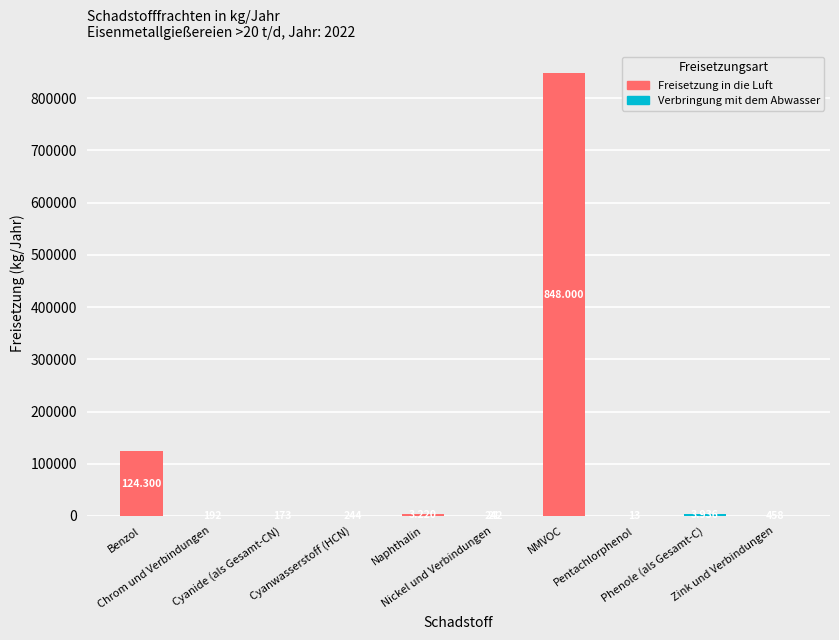

Are the bars horizontal?

No